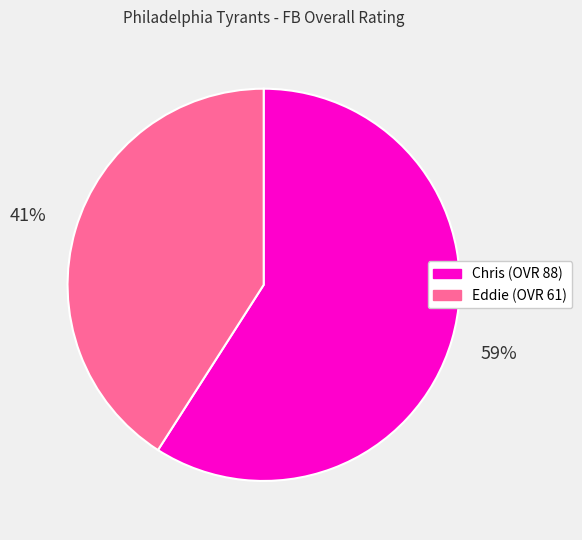

True or false: Eddie accounts for 41% of the total.

True